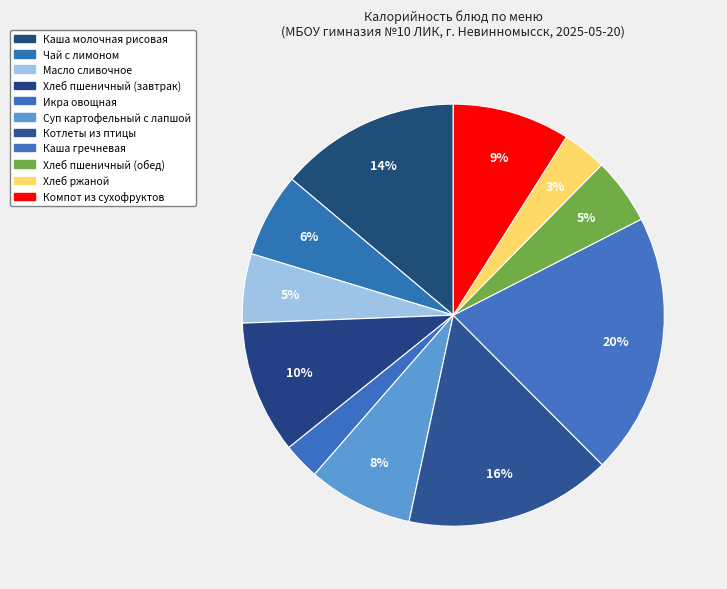

Does Каша гречневая account for over 50% of the chart?

No